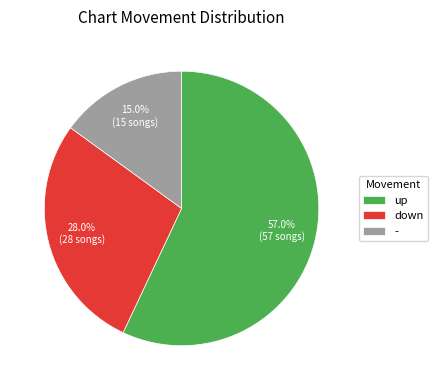

To the nearest percent, what is the difference between the largest and smallest slice percentages?

42%